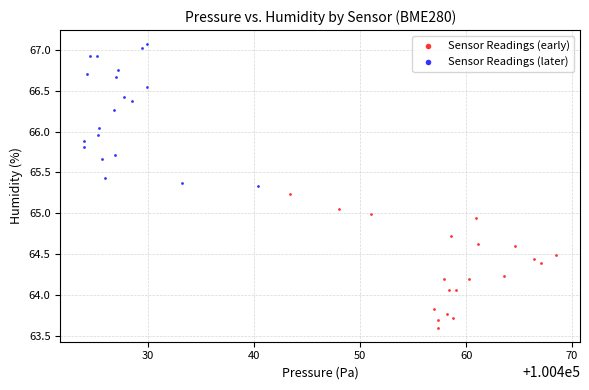

Which series contains the lowest Y value?

Sensor Readings (early)